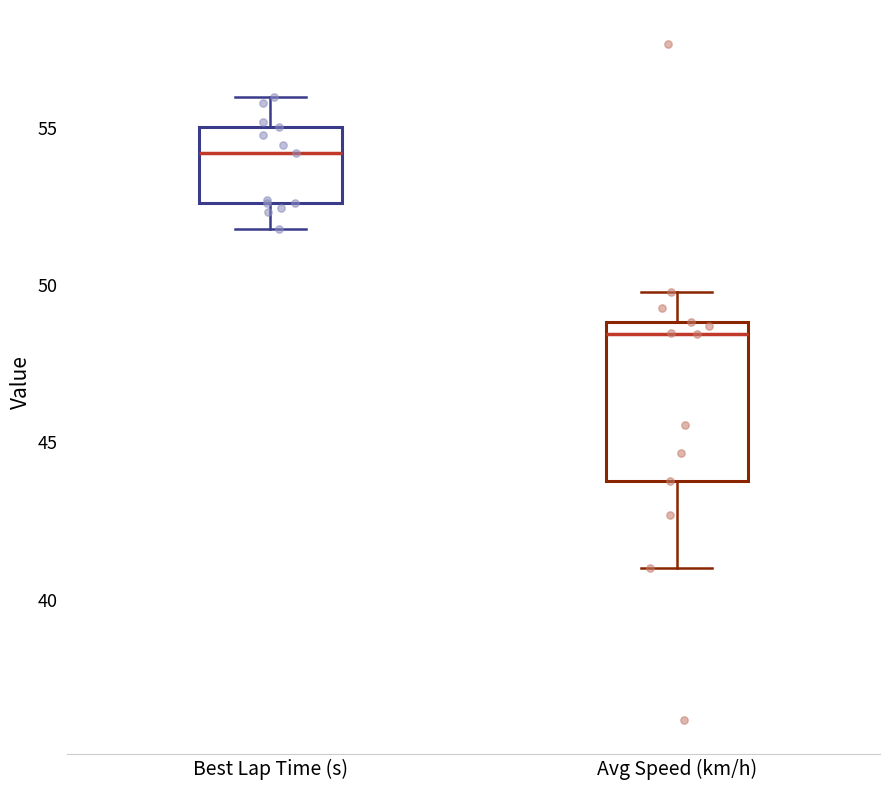

Reading left to right, read every box against the y-axis: the position of its median line, the range the box covers, and the ends of its whiskers. The values are not printed on the chart, so give them approximately, as read against the axis.

Best Lap Time (s): median 54.0, box 52.5 to 55.0, whiskers 52.0 to 56.0
Avg Speed (km/h): median 48.5, box 44.0 to 49.0, whiskers 41.0 to 50.0